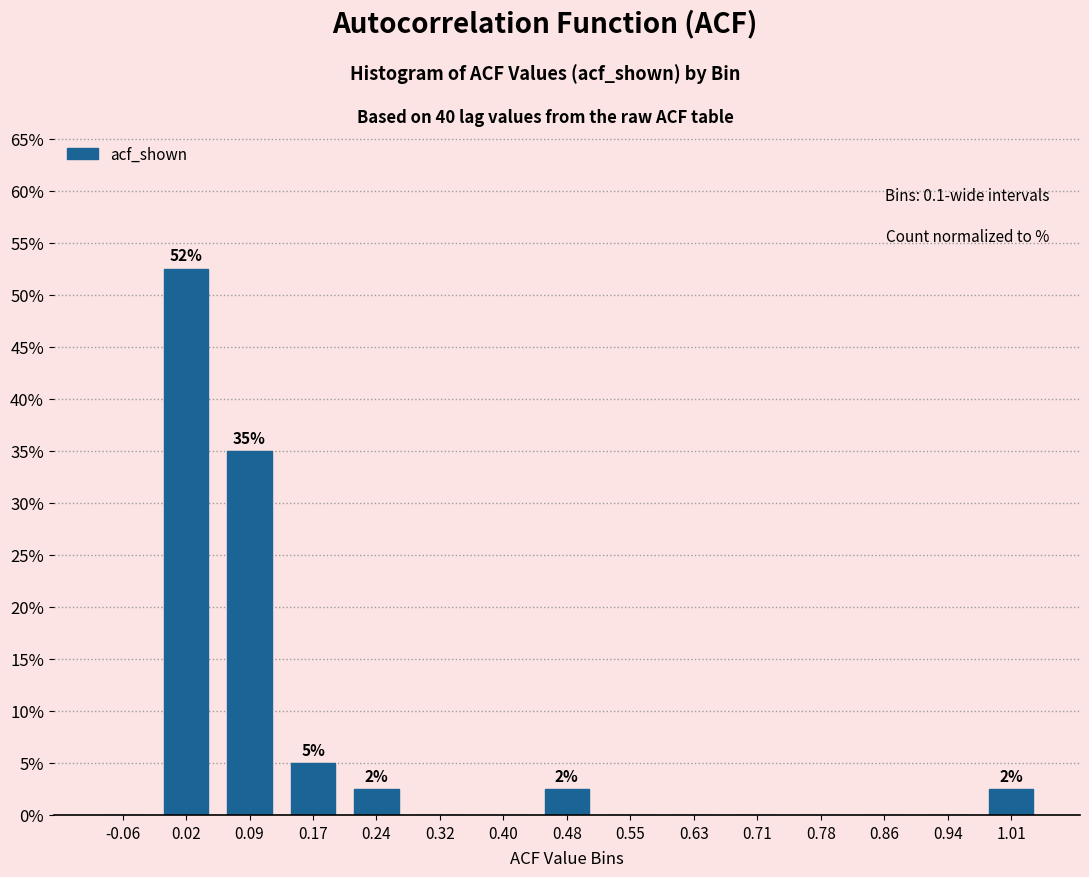

Reading left to right, what are all the values shown in this chart?

-0.06=0.0	0.02=52.5	0.09=35.0	0.17=5.0	0.24=2.5	0.32=0.0	0.40=0.0	0.48=2.5	0.55=0.0	0.63=0.0	0.71=0.0	0.78=0.0	0.86=0.0	0.94=0.0	1.01=2.5